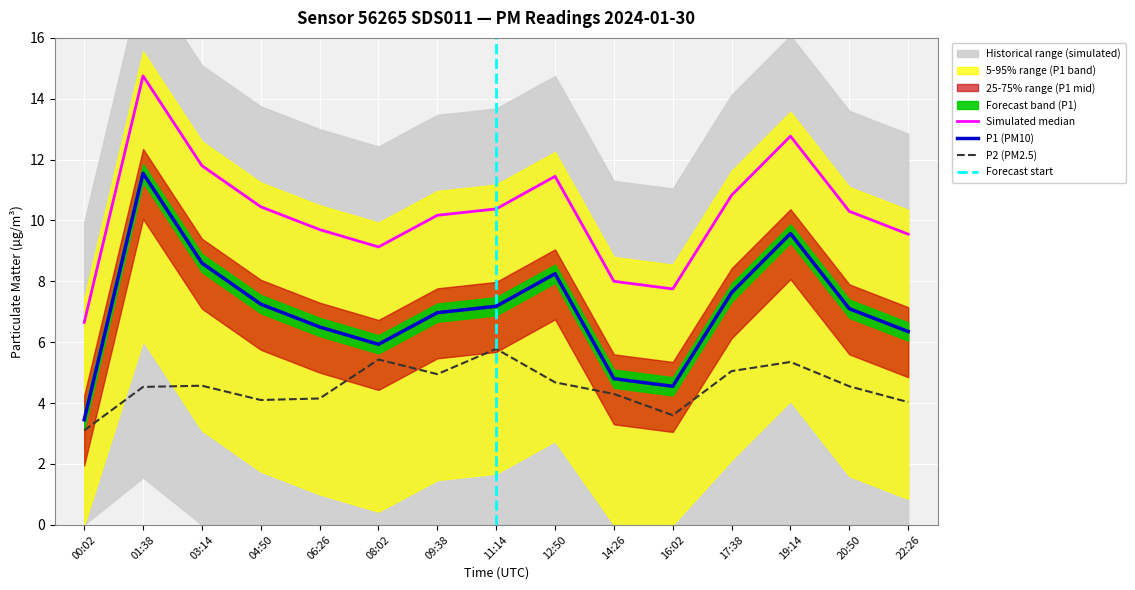

Reading left to right, list all the values displayed in this chart.

P1 (PM10): 00:02=3.5	01:38=11.6	03:14=8.6	04:50=7.2	06:26=6.5	08:02=5.9	09:38=7.0	11:14=7.2	12:50=8.2	14:26=4.8	16:02=4.5	17:38=7.6	19:14=9.6	20:50=7.1	22:26=6.3
P2 (PM2.5): 00:02=3.1	01:38=4.5	03:14=4.6	04:50=4.1	06:26=4.2	08:02=5.4	09:38=5.0	11:14=5.8	12:50=4.7	14:26=4.3	16:02=3.6	17:38=5.0	19:14=5.3	20:50=4.5	22:26=4.0
P1 upper bound: 00:02=6.7	01:38=14.8	03:14=11.8	04:50=10.4	06:26=9.7	08:02=9.1	09:38=10.2	11:14=10.4	12:50=11.4	14:26=8.0	16:02=7.8	17:38=10.8	19:14=12.8	20:50=10.3	22:26=9.6